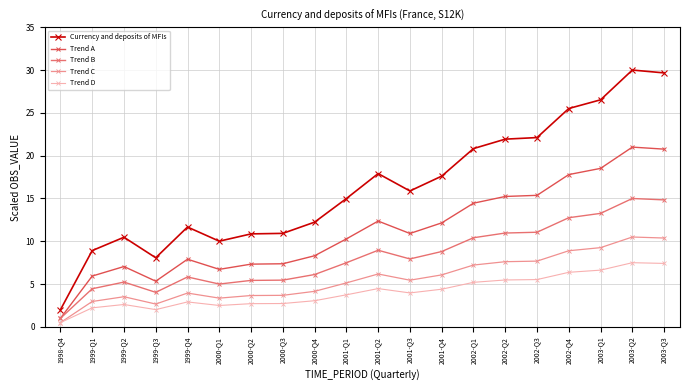

Is the value of Trend B at 2003-Q1 greater than the value of Currency and deposits of MFIs at 2002-Q3?

No